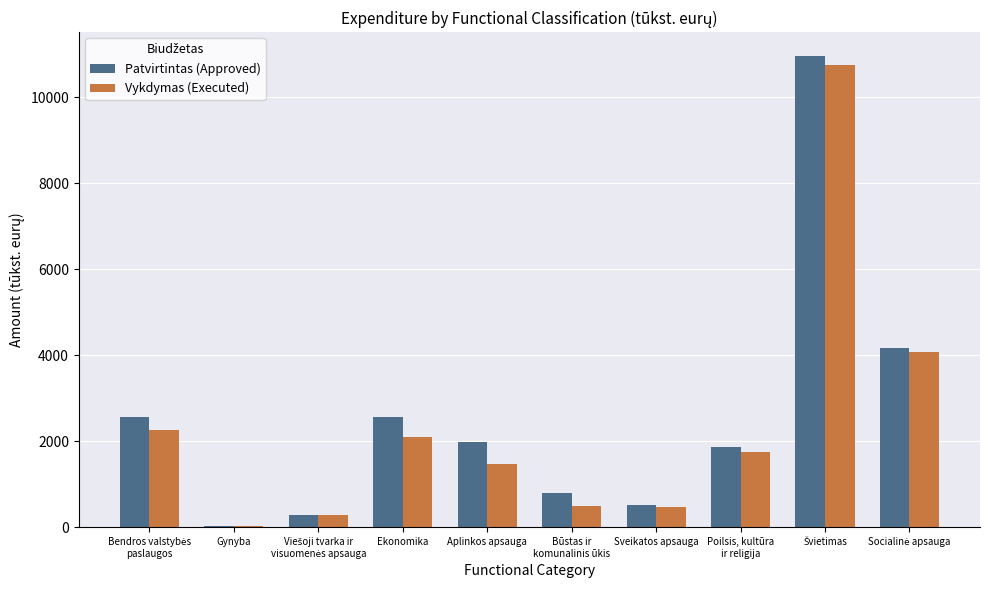

What is the sum of all Patvirtintas (Approved) values?

25772.8